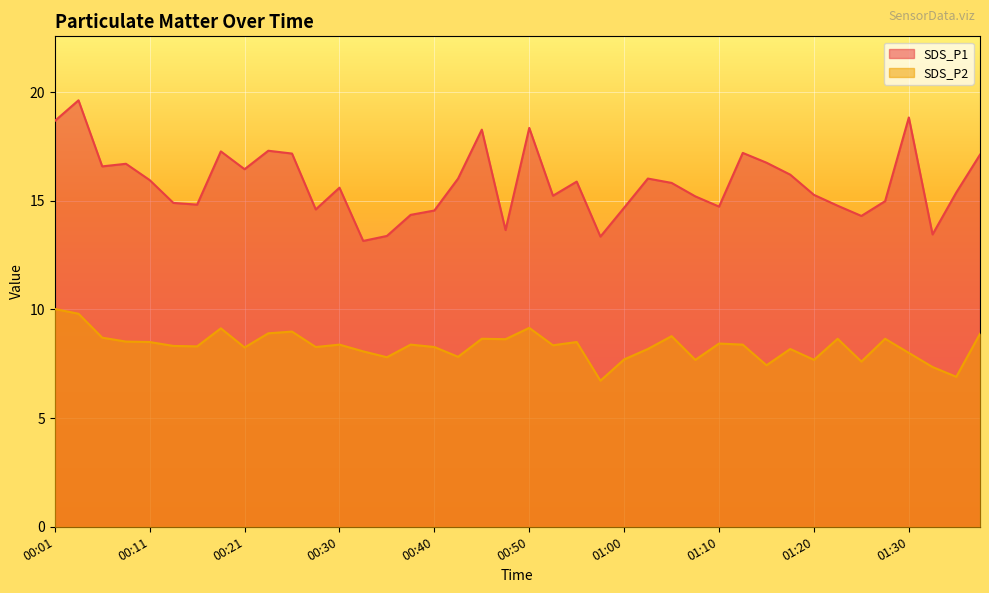

What is the smallest value displayed?

6.7